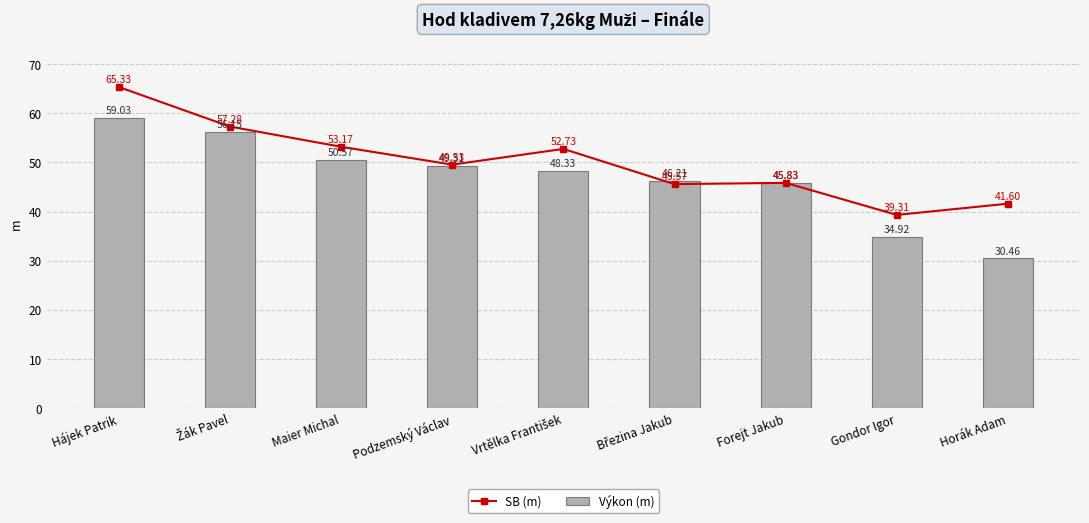

List the series in order of their overall mean, lowest first.

Výkon (m), SB (m)